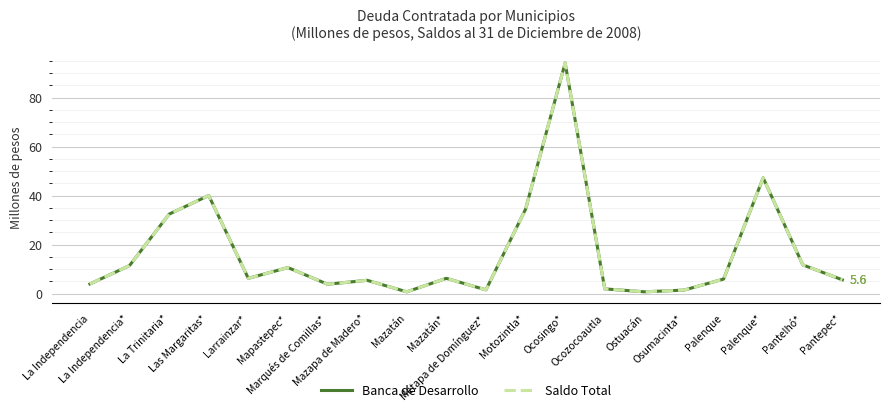

The value of Banca de Desarrollo at Osumacinta* is 0.5. True or false?

False